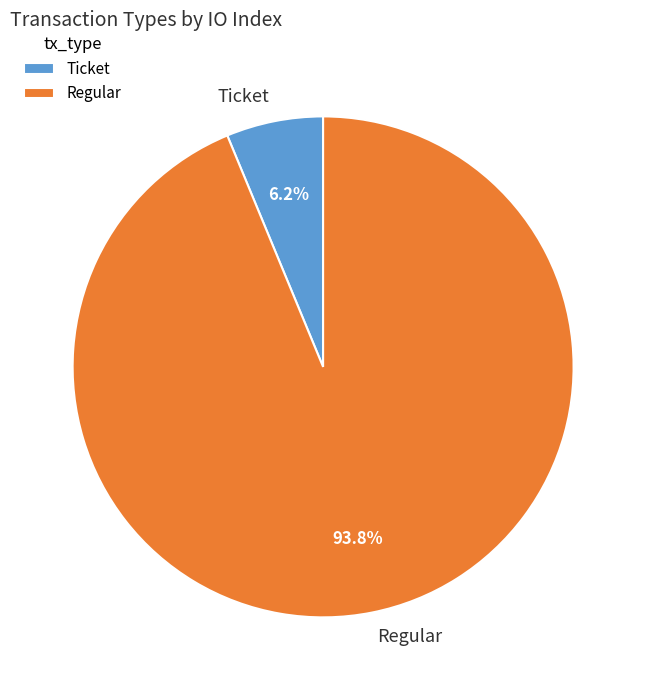

What is the smallest slice in the pie chart?

Ticket